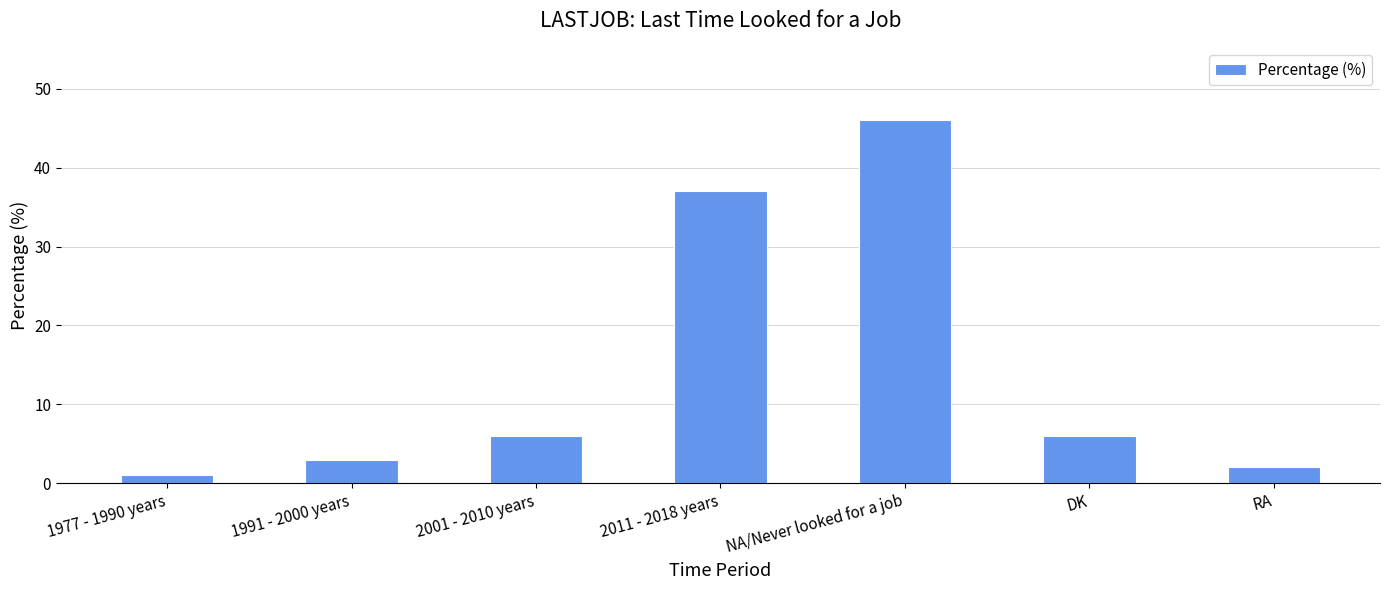

Are the bars grouped side by side (vs. stacked)?

No